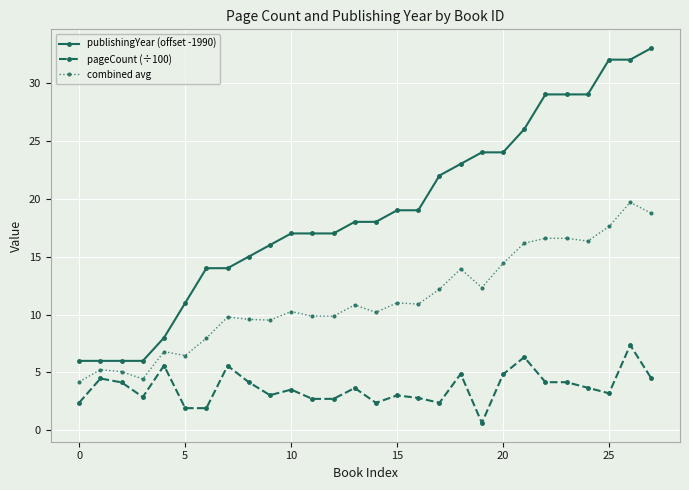

List the series in order of their overall mean, highest first.

publishingYear (offset -1990), combined avg, pageCount (÷100)